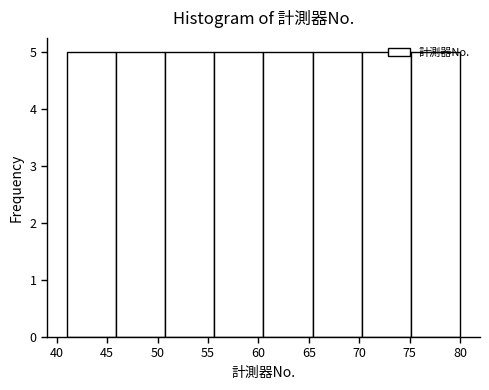

Reading left to right, list every bar in this chart as the range it spans on the x-axis followed by its height. Neither the bar edges nor the heights are printed on the chart, so give them approximately, as read against the axes.

41.0 to 46.0: 5
46.0 to 51.0: 5
51.0 to 55.5: 5
55.5 to 60.5: 5
60.5 to 65.5: 5
65.5 to 70.5: 5
70.5 to 75.0: 5
75.0 to 80.0: 5